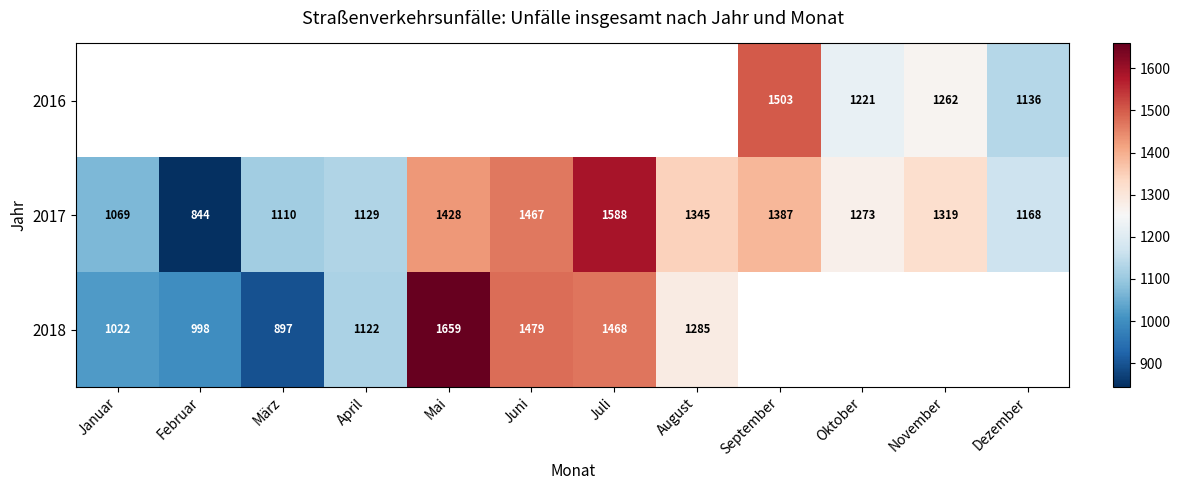

What is the spread (max minus min) of values at Oktober?

52.0